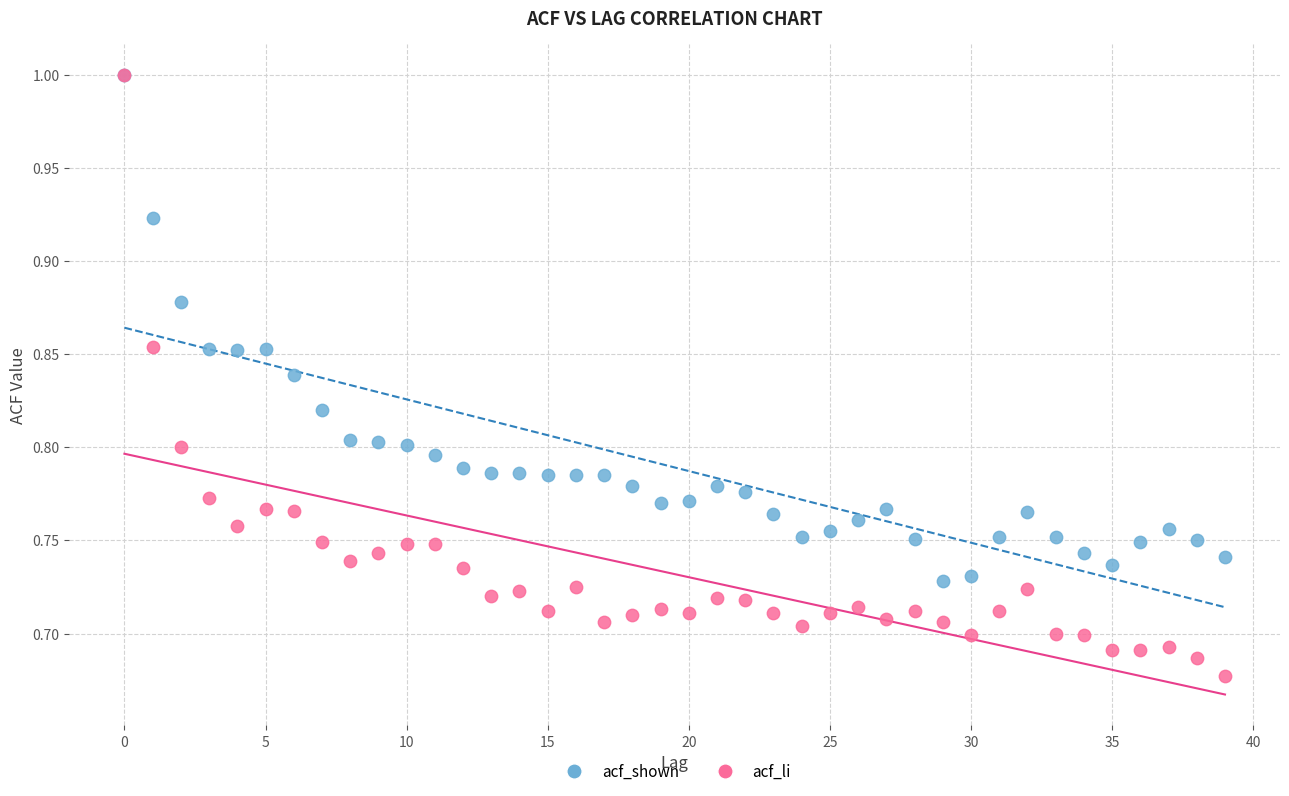

What are all the series names shown in the legend?

acf_shown, acf_li